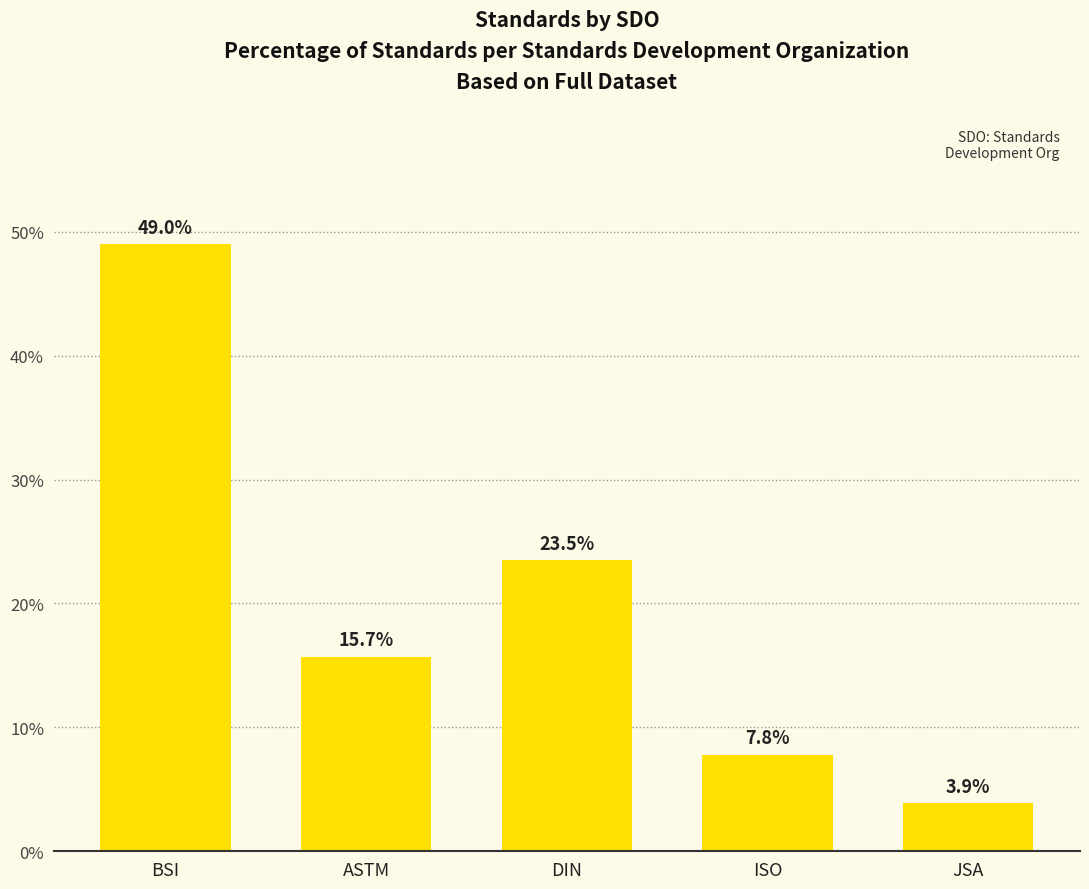

At which label does the data first exceed 15?

BSI